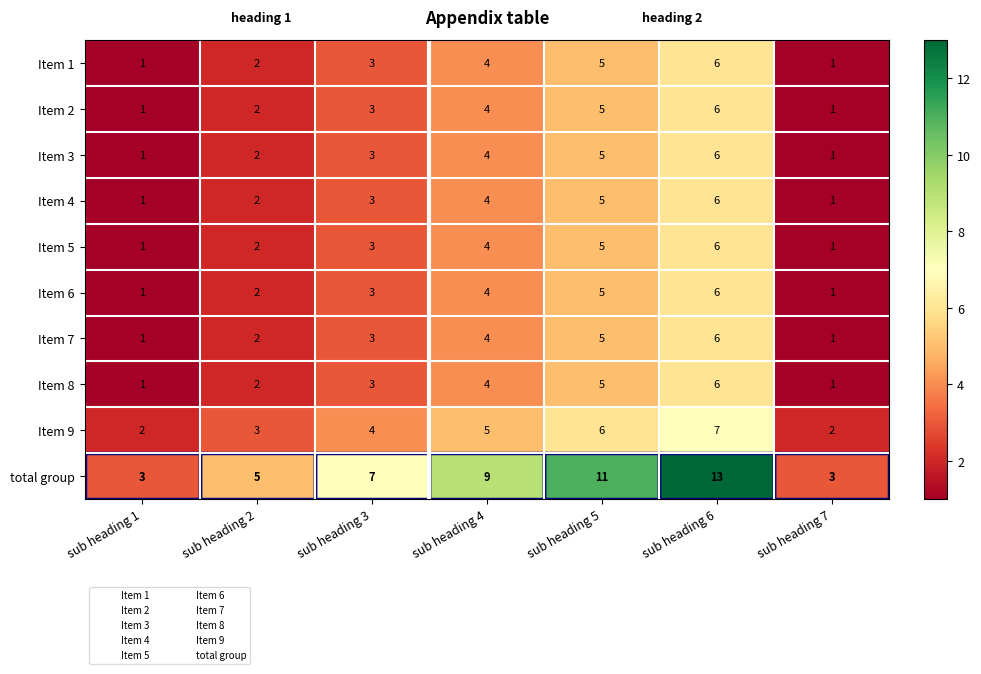

Which series has the widest spread of values?

total group